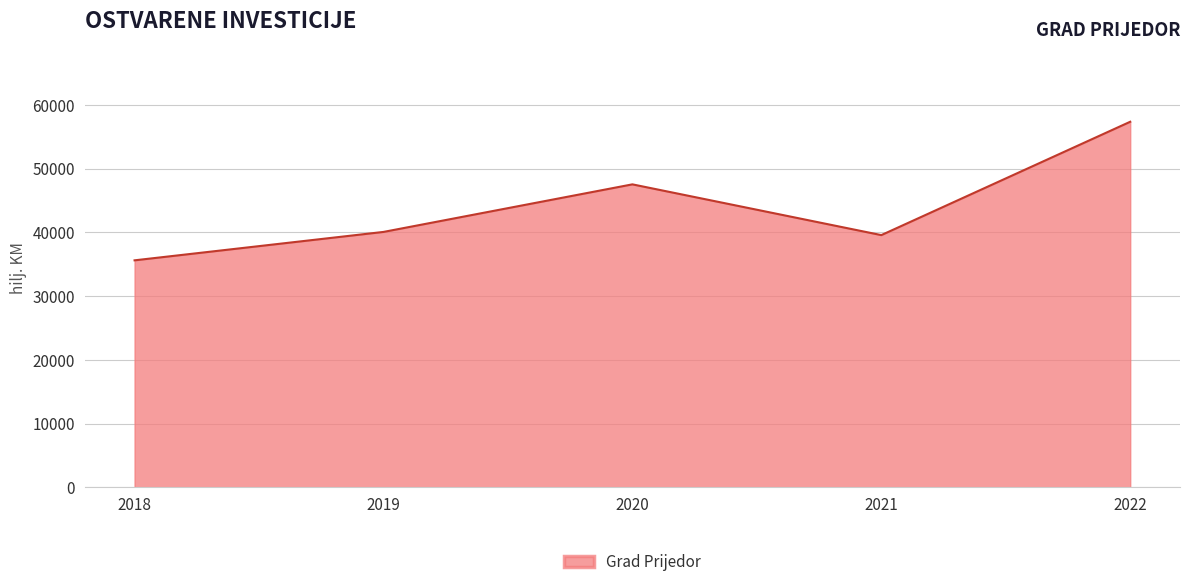

At which category does the chart reach its peak across all series?

2022